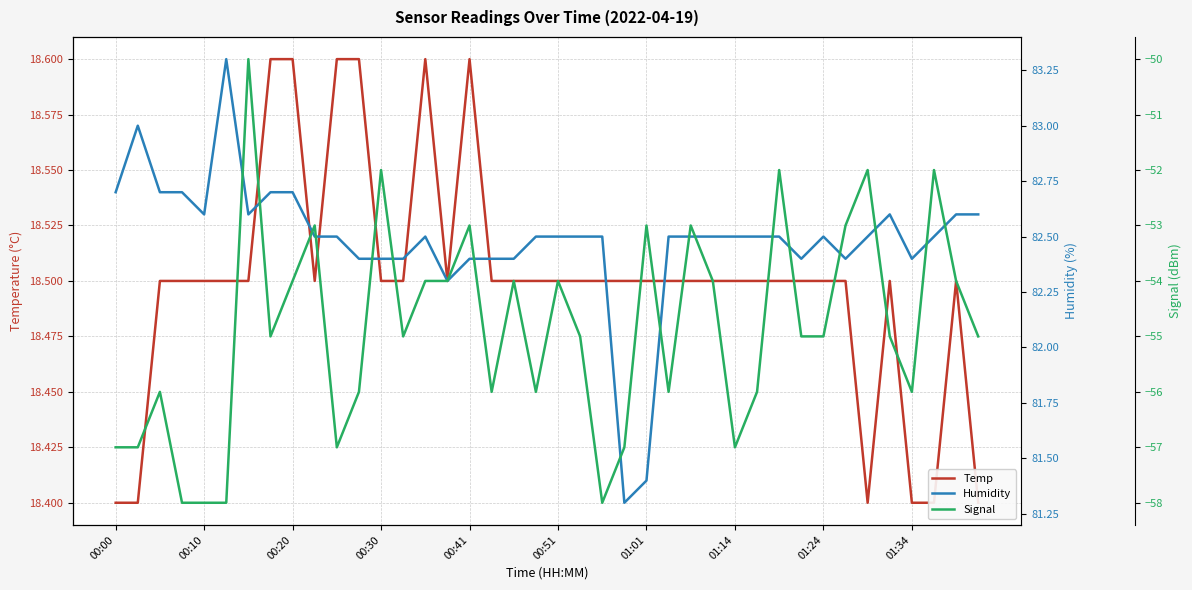

True or false: Humidity and Signal intersect in this chart.

False